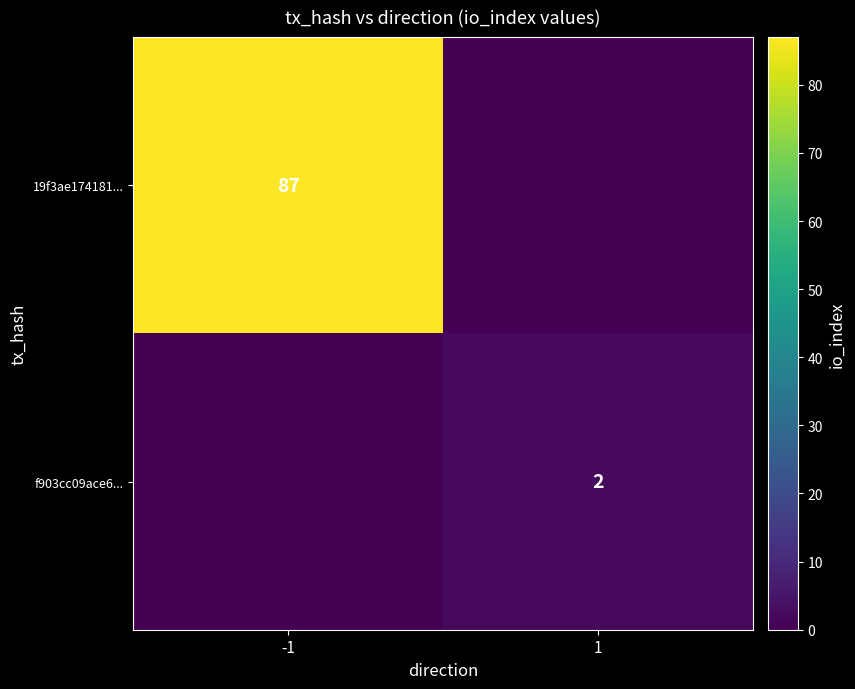

The 19f3ae174181... series shows 138 at -1. True or false?

False